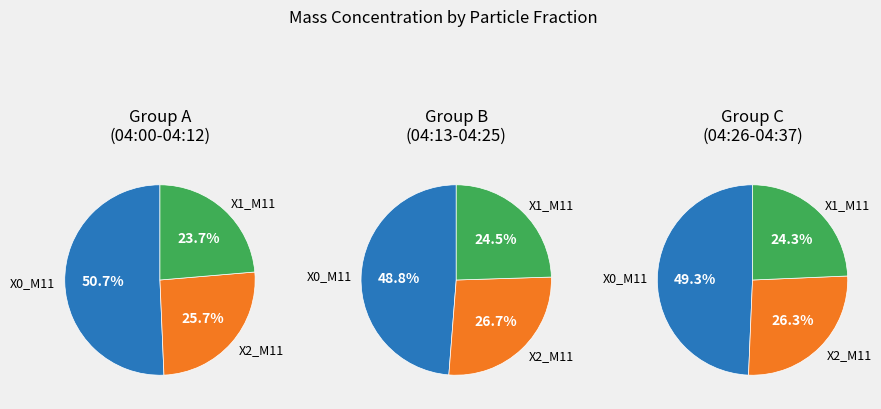

Is the sum of 36 and 28 greater than half?

No